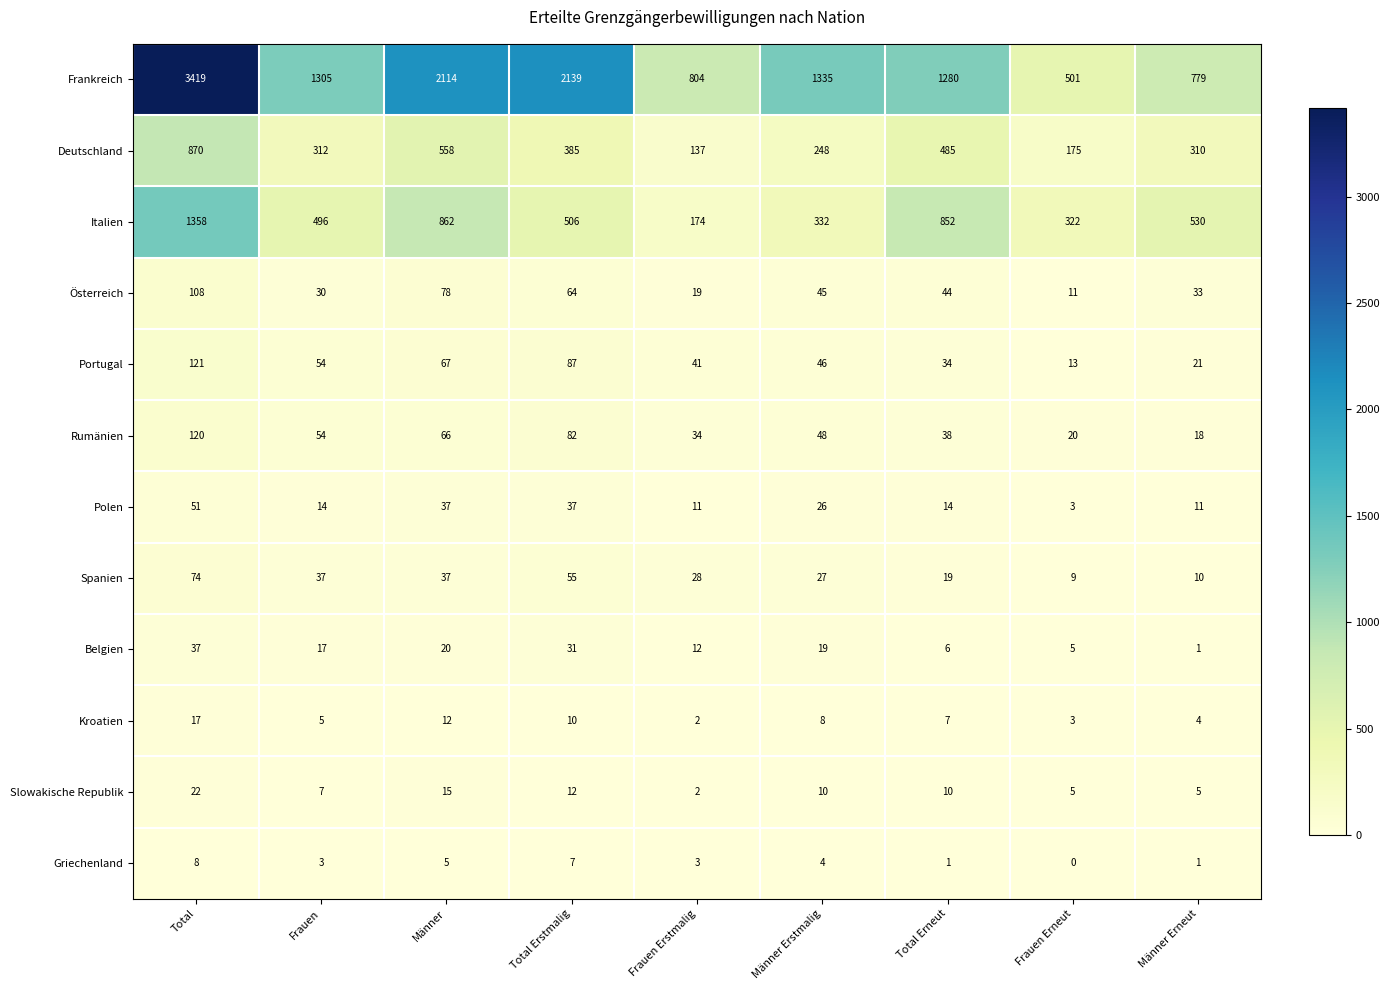

At which category is the sum across all series the highest?

Total